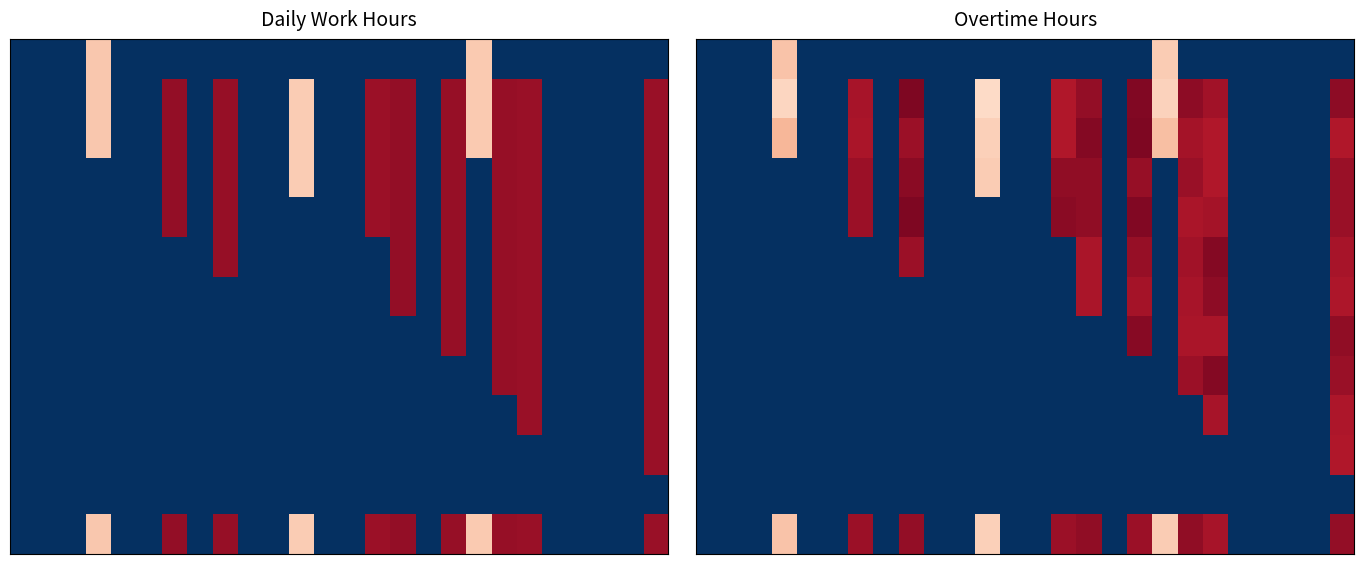

At which category is the sum across all series the highest?

25